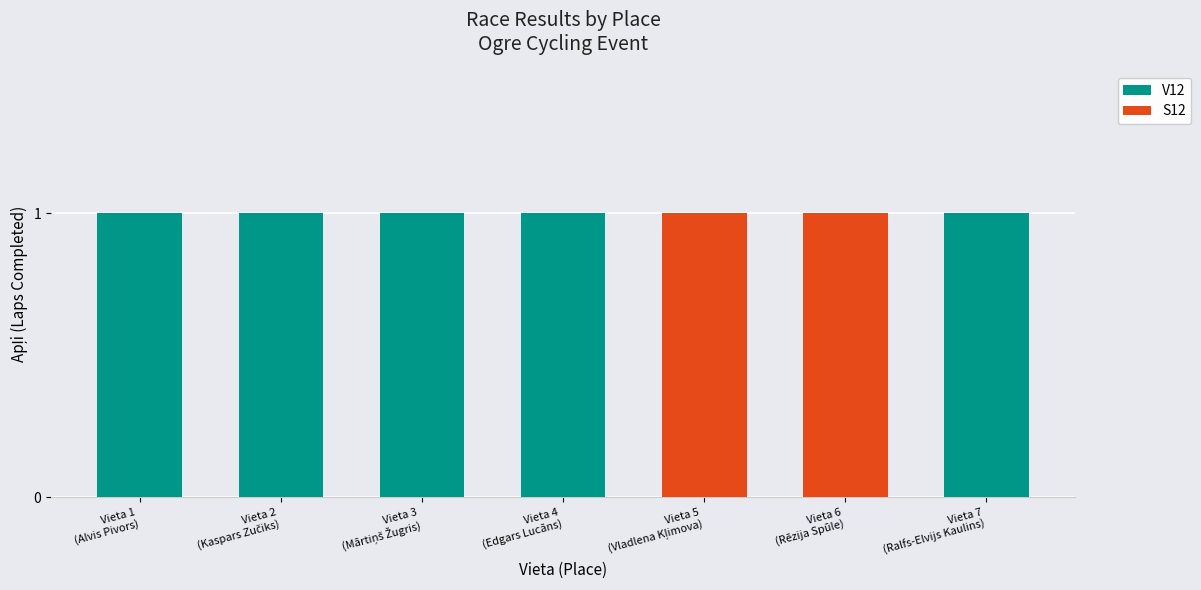

Are the bars horizontal?

No